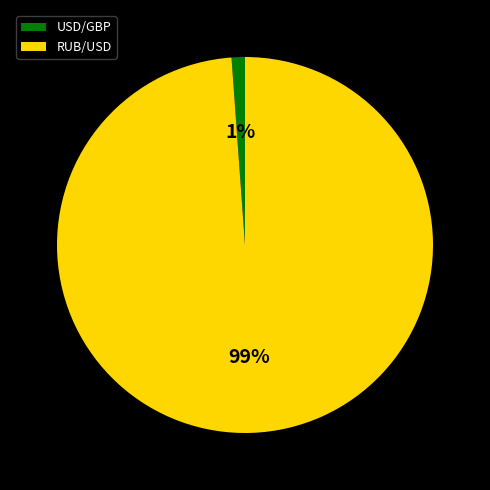

Is RUB/USD the majority of the pie?

Yes